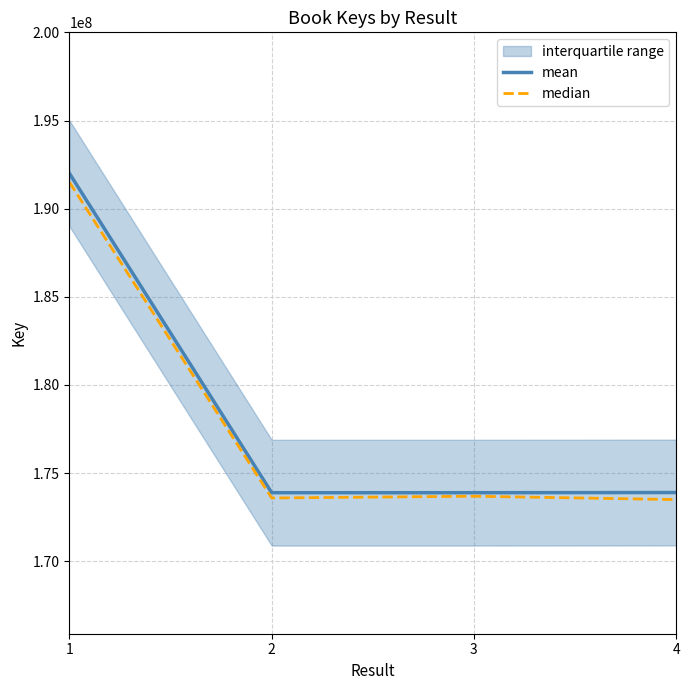

Between 1 and 3, which is larger?

1